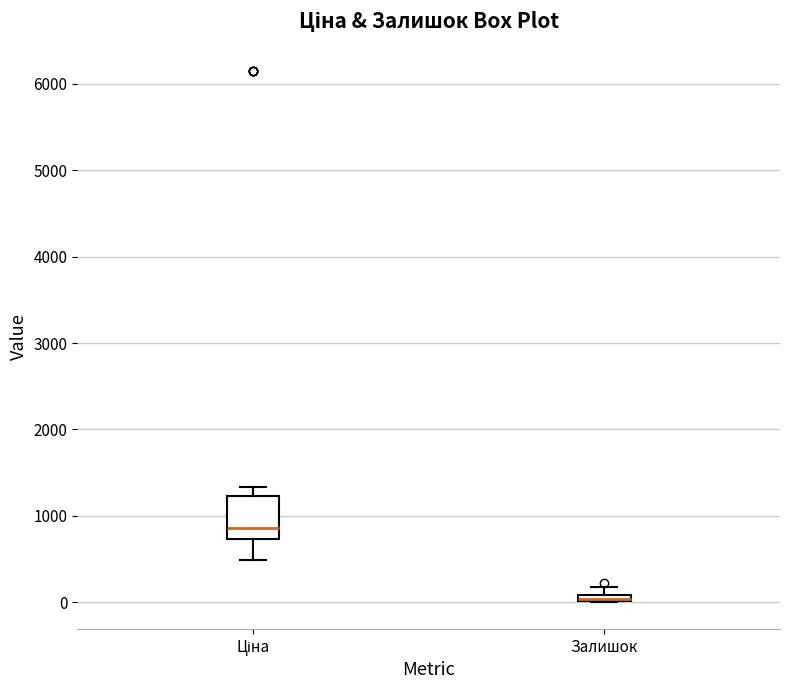

Which box is the tallest, from its lower edge to its upper edge?

Ціна